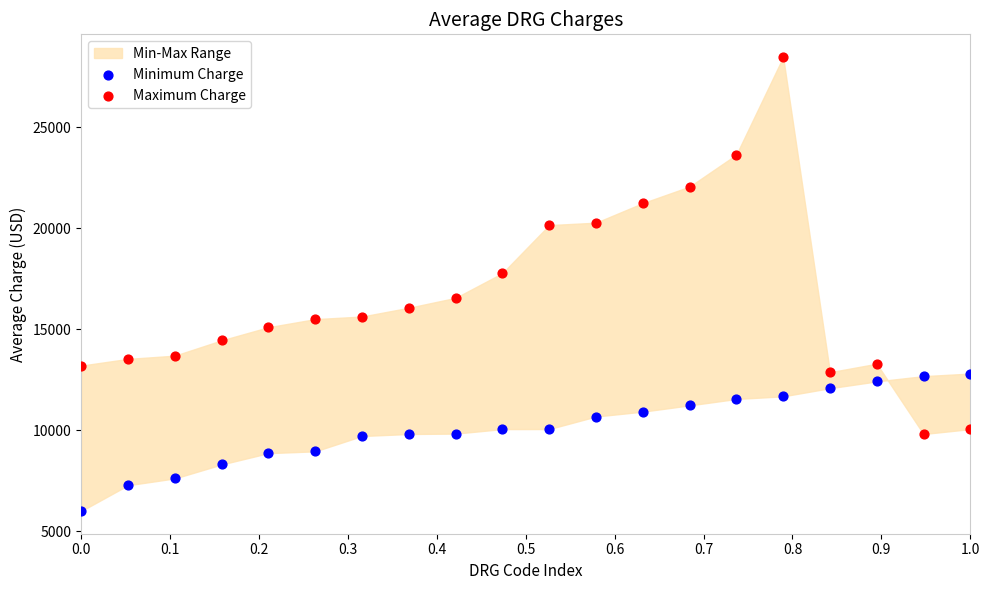

Which series contains the lowest Y value?

Minimum Charge